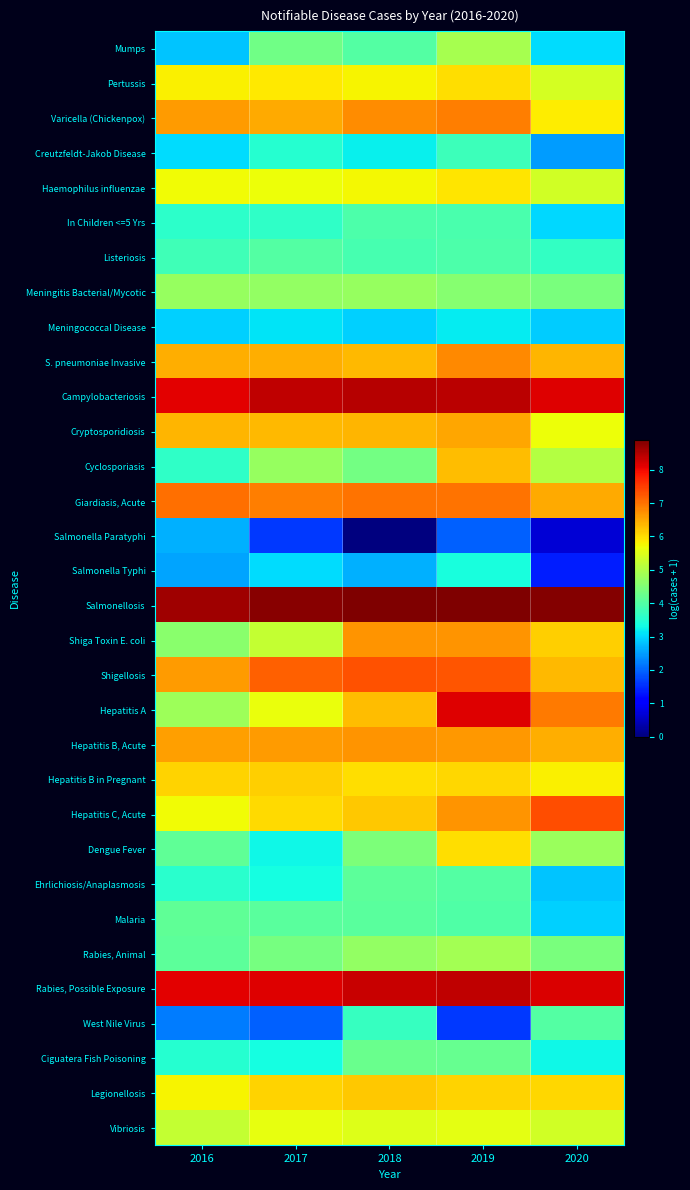

Reading left to right, what are all the values shown in this chart?

Mumps: 2016=2.8	2017=4.3	2018=4.0	2019=4.9	2020=3.0
Pertussis: 2016=5.8	2017=5.9	2018=5.8	2019=6.0	2020=5.4
Varicella (Chickenpox): 2016=6.6	2017=6.5	2018=6.7	2019=6.9	2020=5.9
Creutzfeldt-Jakob Disease: 2016=3.0	2017=3.5	2018=3.2	2019=3.8	2020=2.5
Haemophilus influenzae: 2016=5.7	2017=5.7	2018=5.7	2019=5.9	2020=5.4
In Children <=5 Yrs: 2016=3.6	2017=3.6	2018=3.9	2019=3.9	2020=3.0
Listeriosis: 2016=3.8	2017=4.0	2018=3.9	2019=3.9	2020=3.7
Meningitis Bacterial/Mycotic: 2016=4.7	2017=4.7	2018=4.7	2019=4.6	2020=4.4
Meningococcal Disease: 2016=2.9	2017=3.1	2018=2.9	2019=3.2	2020=2.9
S. pneumoniae Invasive: 2016=6.4	2017=6.4	2018=6.3	2019=6.8	2020=6.4
Campylobacteriosis: 2016=8.1	2017=8.4	2018=8.5	2019=8.4	2020=8.1
Cryptosporidiosis: 2016=6.4	2017=6.3	2018=6.4	2019=6.5	2020=5.7
Cyclosporiasis: 2016=3.6	2017=4.7	2018=4.3	2019=6.3	2020=5.0
Giardiasis, Acute: 2016=7.0	2017=6.9	2018=7.0	2019=7.0	2020=6.5
Salmonella Paratyphi: 2016=2.6	2017=1.6	2018=0.0	2019=1.9	2020=0.7
Salmonella Typhi: 2016=2.6	2017=3.0	2018=2.6	2019=3.4	2020=1.4
Salmonellosis: 2016=8.6	2017=8.8	2018=8.9	2019=8.9	2020=8.8
Shiga Toxin E. coli: 2016=4.6	2017=5.2	2018=6.7	2019=6.7	2020=6.1
Shigellosis: 2016=6.6	2017=7.2	2018=7.3	2019=7.3	2020=6.3
Hepatitis A: 2016=4.8	2017=5.6	2018=6.3	2019=8.1	2020=6.9
Hepatitis B, Acute: 2016=6.6	2017=6.6	2018=6.7	2019=6.6	2020=6.4
Hepatitis B in Pregnant: 2016=6.1	2017=6.1	2018=6.0	2019=6.0	2020=5.8
Hepatitis C, Acute: 2016=5.7	2017=6.0	2018=6.2	2019=6.7	2020=7.3
Dengue Fever: 2016=4.1	2017=3.3	2018=4.5	2019=6.0	2020=4.8
Ehrlichiosis/Anaplasmosis: 2016=3.6	2017=3.3	2018=4.1	2019=4.0	2020=2.8
Malaria: 2016=4.1	2017=4.1	2018=4.1	2019=4.0	2020=2.9
Rabies, Animal: 2016=4.1	2017=4.4	2018=4.7	2019=4.9	2020=4.4
Rabies, Possible Exposure: 2016=8.1	2017=8.2	2018=8.3	2019=8.4	2020=8.2
West Nile Virus: 2016=2.2	2017=1.9	2018=3.7	2019=1.6	2020=4.0
Ciguatera Fish Poisoning: 2016=3.5	2017=3.3	2018=4.2	2019=4.2	2020=3.3
Legionellosis: 2016=5.8	2017=6.1	2018=6.2	2019=6.1	2020=6.1
Vibriosis: 2016=5.2	2017=5.6	2018=5.5	2019=5.6	2020=5.4